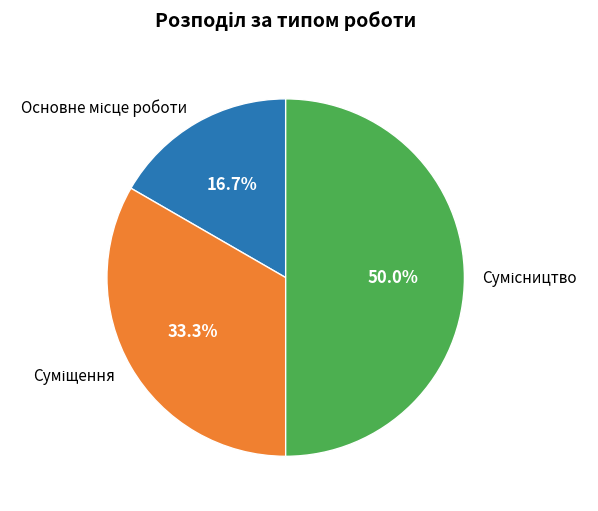

Is there a majority slice in this chart?

No